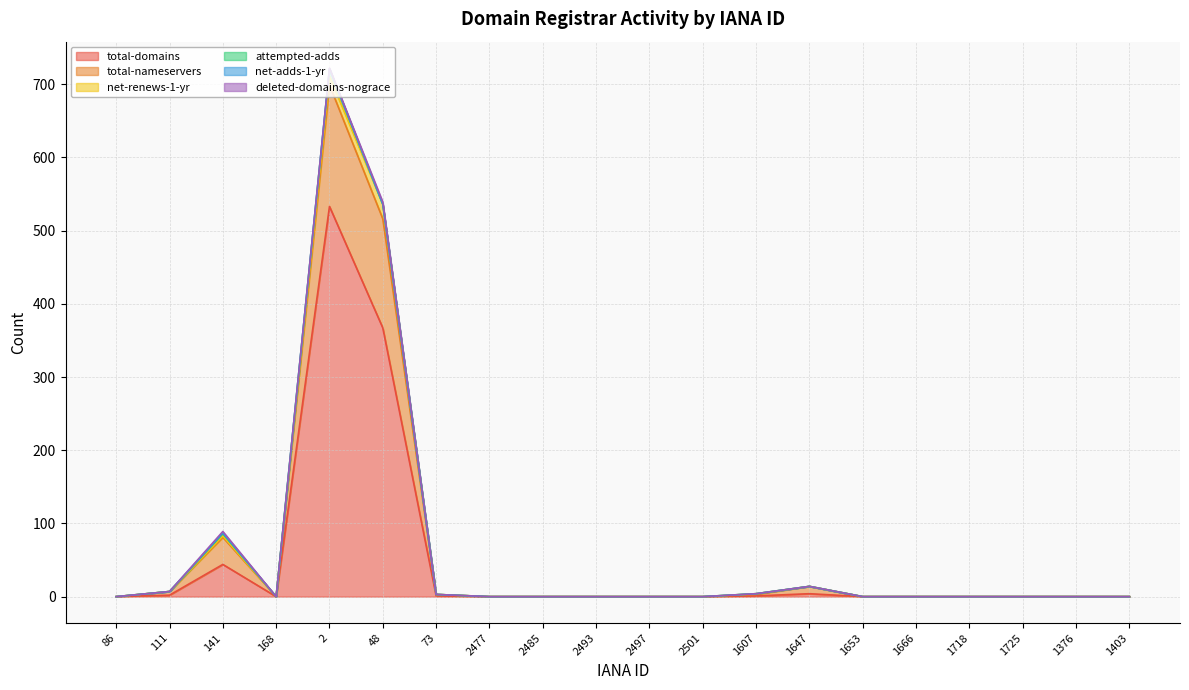

Which series has the largest range (max minus min)?

total-domains